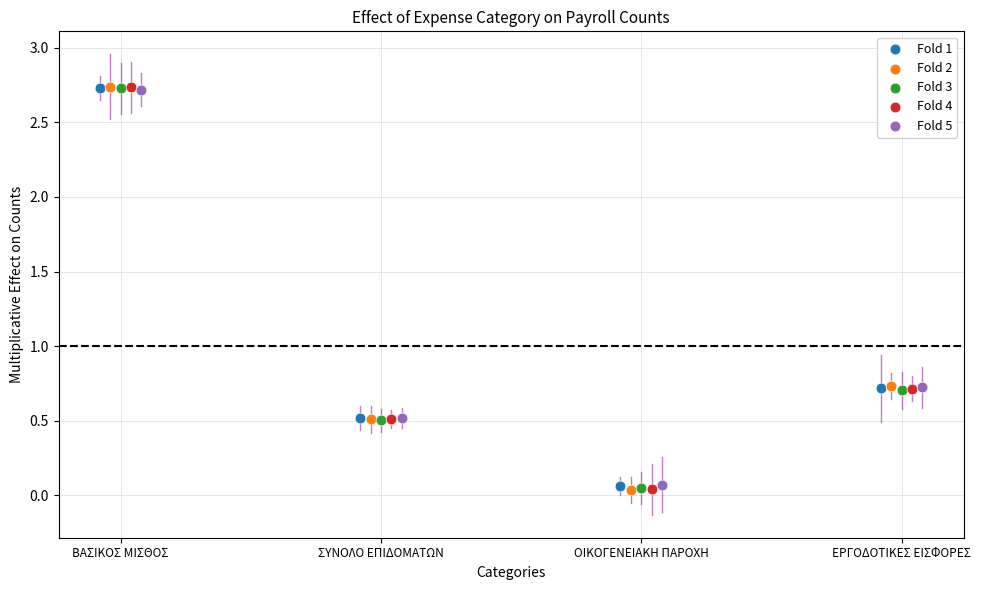

Which series has the largest Y range (max minus min)?

Fold 2